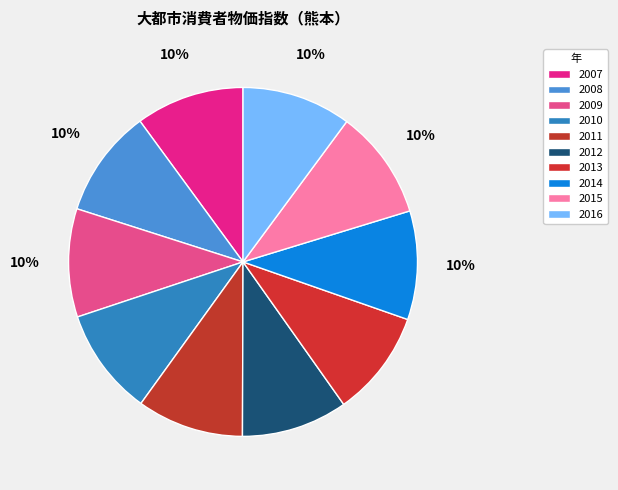

Does 2009 represent more than half of the total?

No